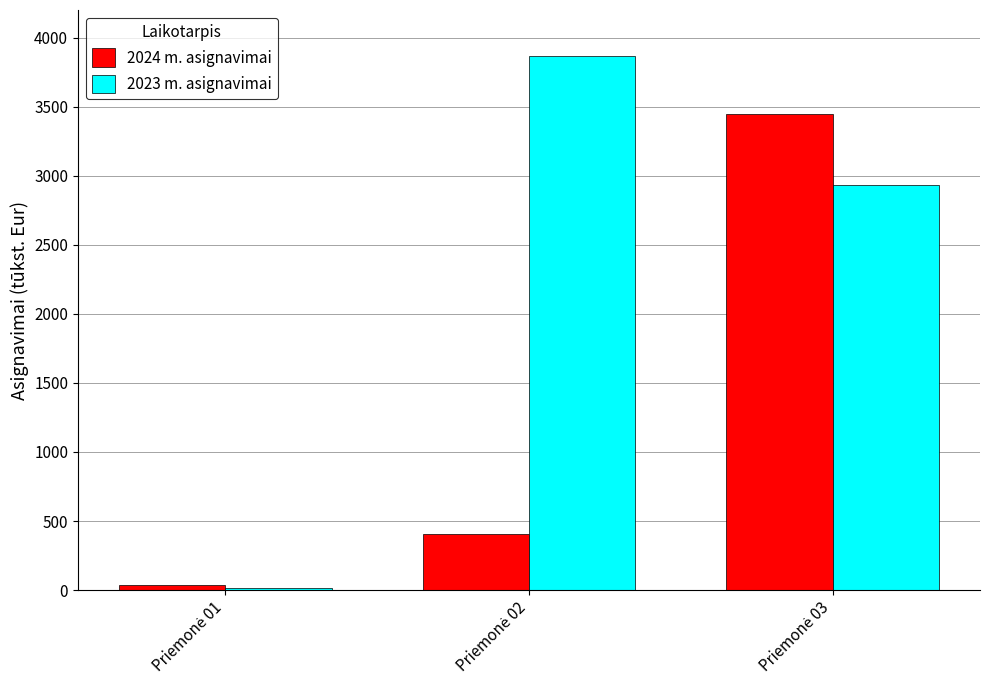

What is the sum of all 2023 m. asignavimai values?

6816.9